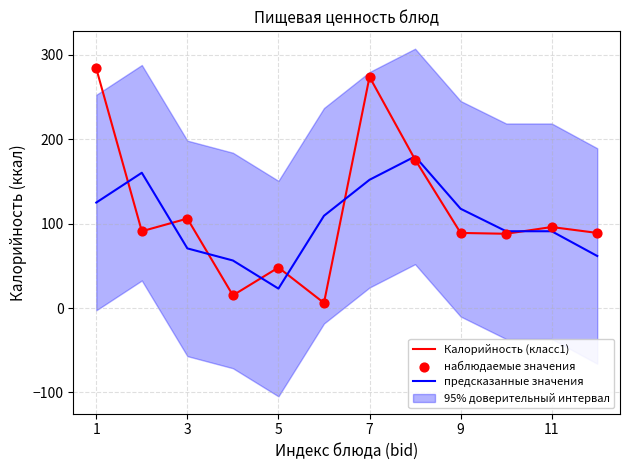

Which series reaches the minimum Y coordinate?

Калорийность (класс1)